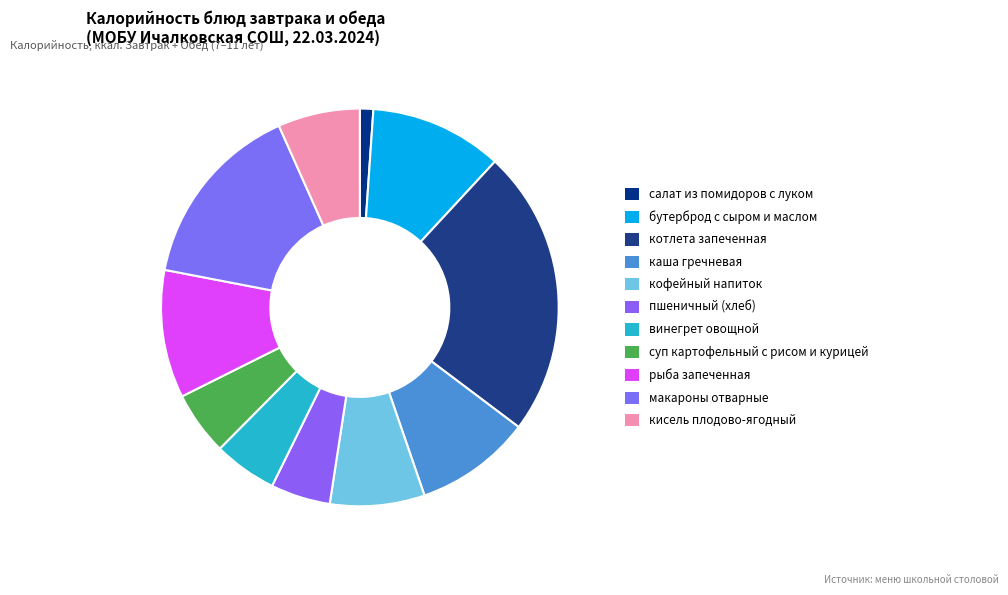

Count the number of slices in the pie.

11